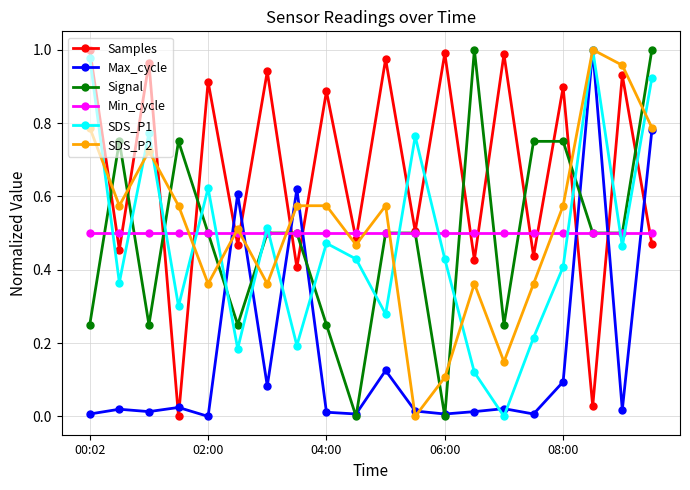

True or false: SDS_P1 has more than 0 interior local peaks.

True